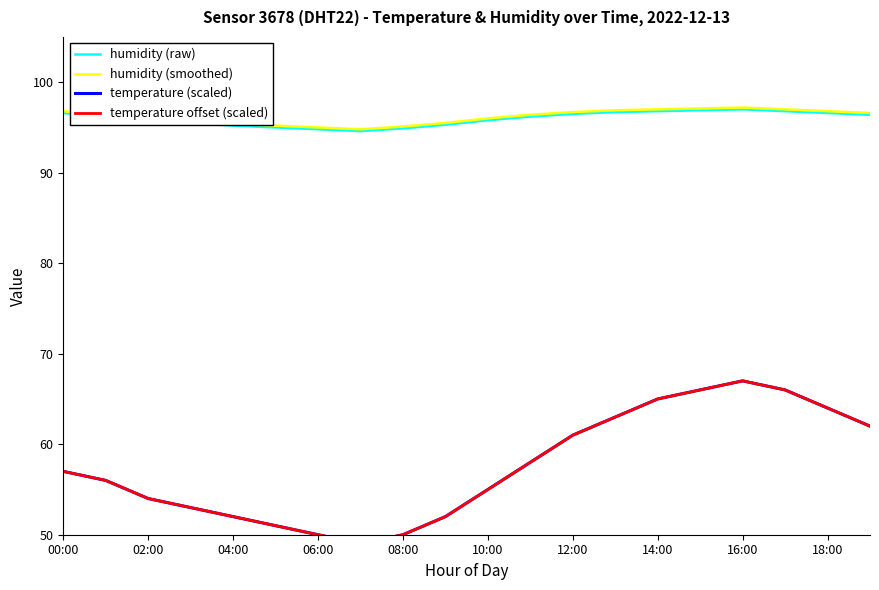

Is it true that humidity (raw) equals 97.0 at 16:00?

True